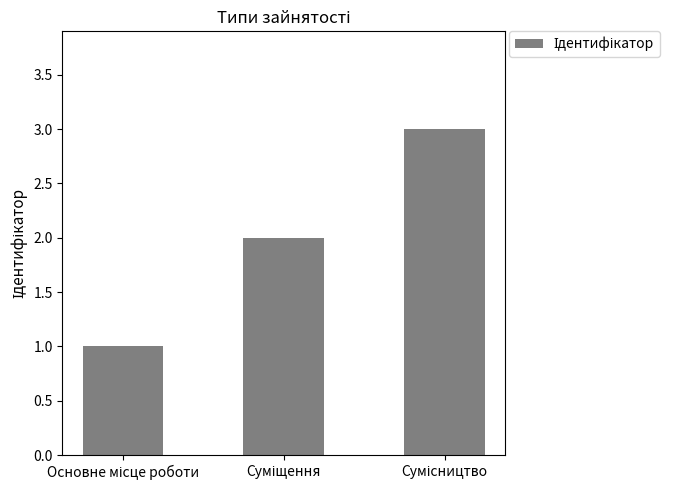

Reading right to left, extract all data points from this chart.

3	2	1